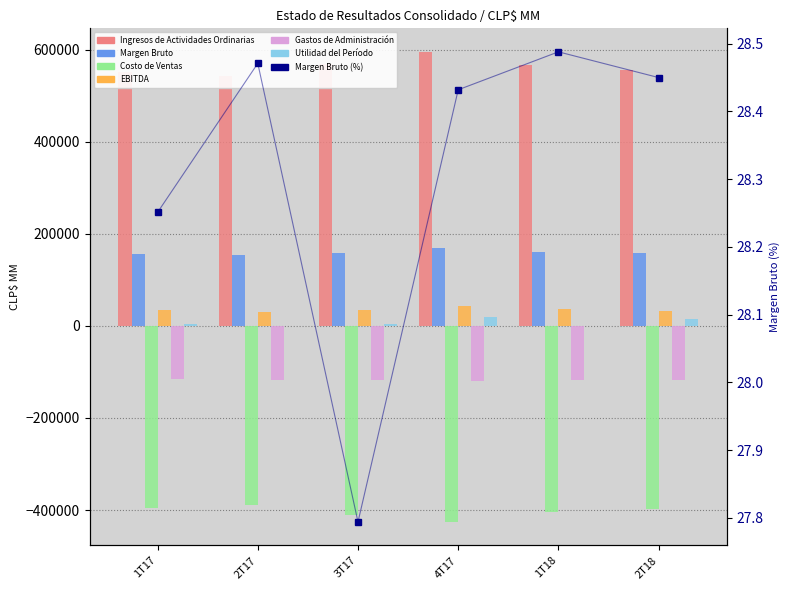

Which series changed the most between 1T17 and 2T18?

Utilidad del Período